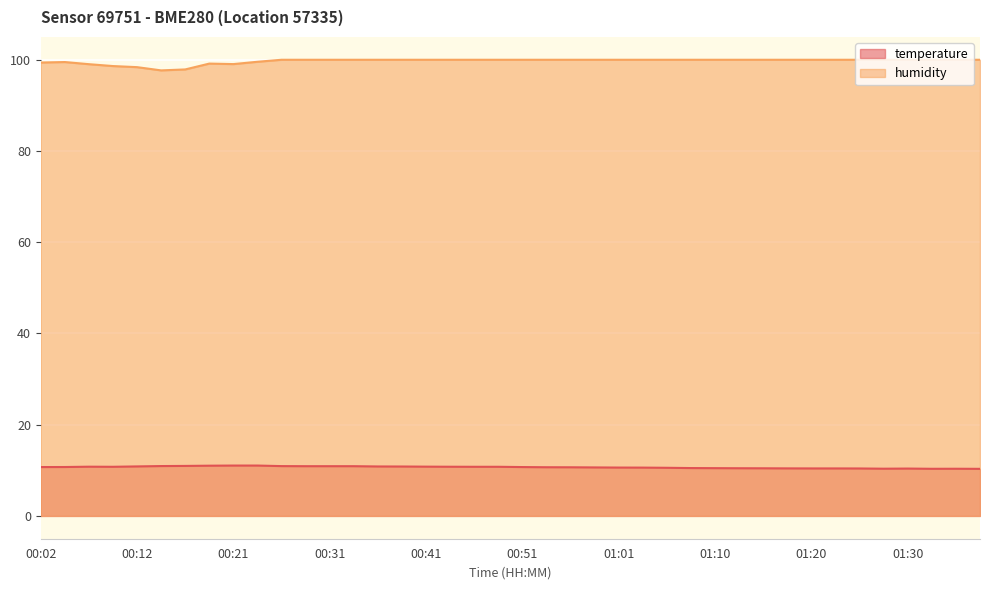

At which label does humidity reach its peak?

00:26